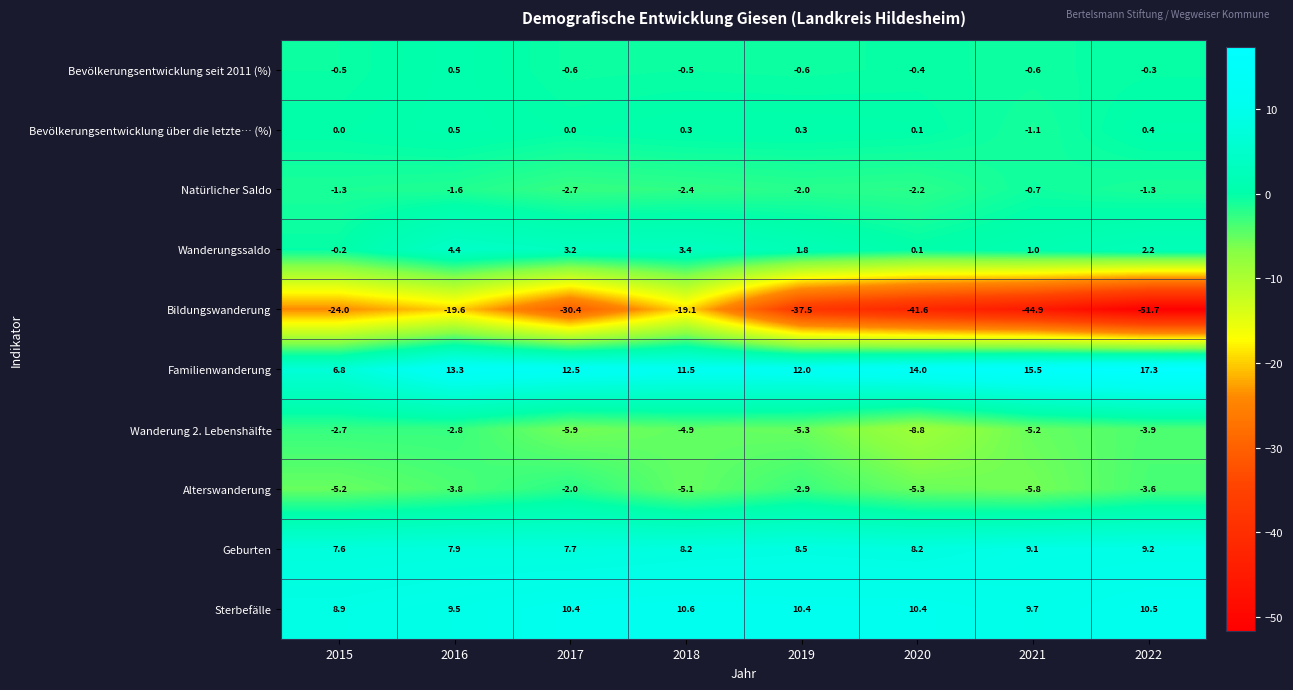

At 2015, list the series in order from smallest to largest.

Bildungswanderung, Alterswanderung, Wanderung 2. Lebenshälfte, Natürlicher Saldo, Bevölkerungsentwicklung seit 2011 (%), Wanderungssaldo, Bevölkerungsentwicklung über die letzte… (%), Familienwanderung, Geburten, Sterbefälle